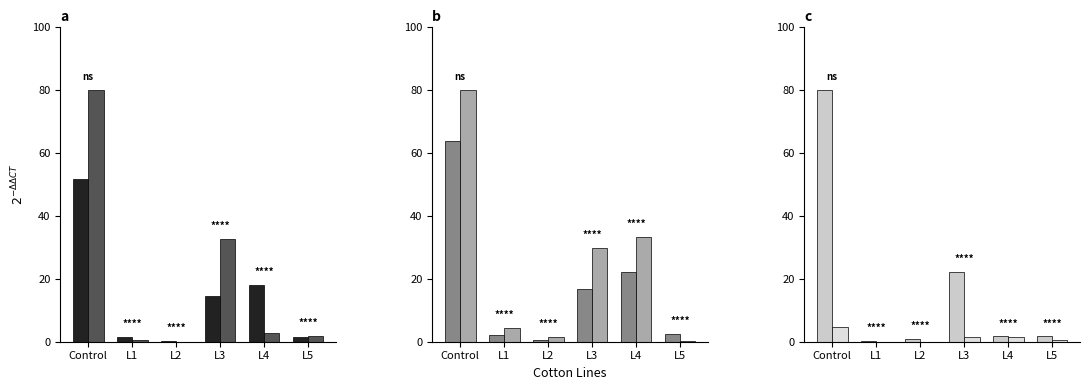

Reading left to right, what are all the values shown in this chart?

Total Wiedererwägungsgesuche: Control=51.7	L1=1.4	L2=0.4	L3=14.6	L4=18.0	L5=1.6
Total Einreiseanträge: Control=80.0	L1=0.5	L2=0.1	L3=32.5	L4=2.9	L5=1.9
Total Erledigungen: Control=63.8	L1=2.0	L2=0.5	L3=16.6	L4=22.1	L5=2.6
Hängige Wiedererwägungsgesuche: Control=80.0	L1=4.3	L2=1.4	L3=29.9	L4=33.3	L5=0.3
Familienzusammenführungen: Control=80.0	L1=0.2	L2=0.8	L3=22.2	L4=1.7	L5=1.7
Teilweise Gutheissungen: Control=4.8	L1=0.0	L2=0.0	L3=1.4	L4=1.5	L5=0.4